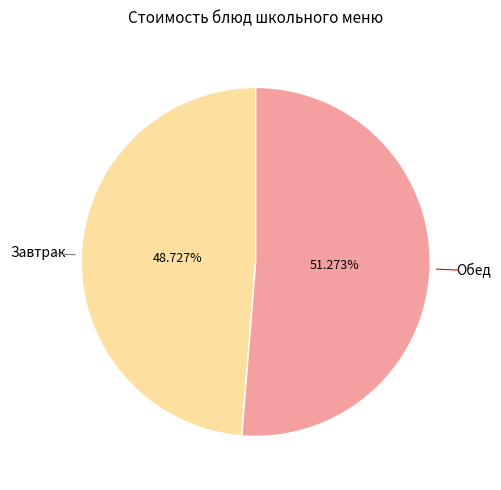

Is there a majority slice in this chart?

Yes